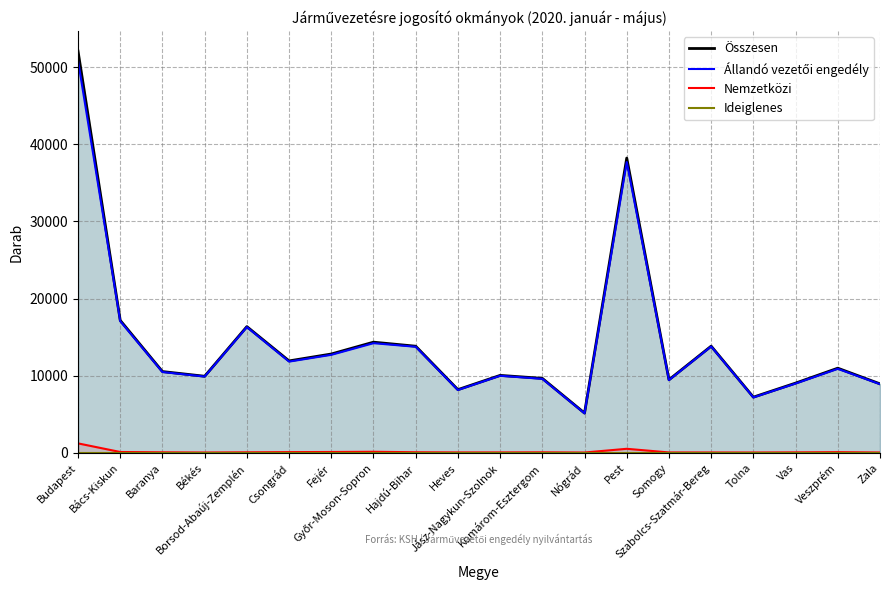

What is the value of the Állandó vezetői engedély point at the 20th from the left?

8899